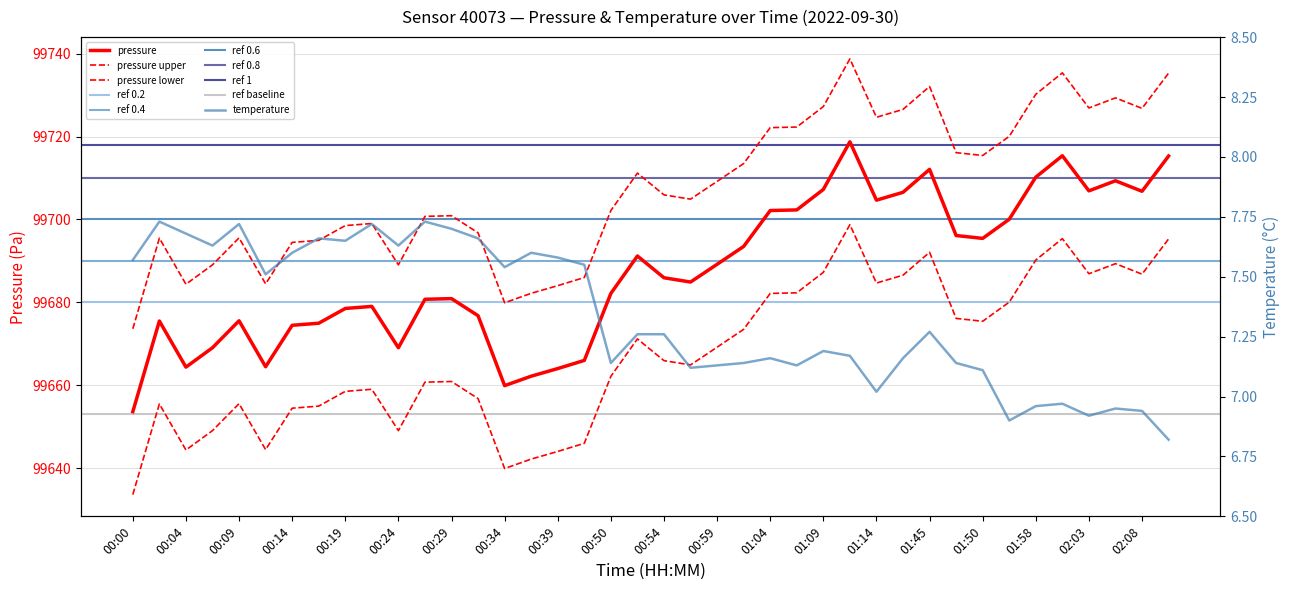

True or false: temperature and pressure intersect in this chart.

False